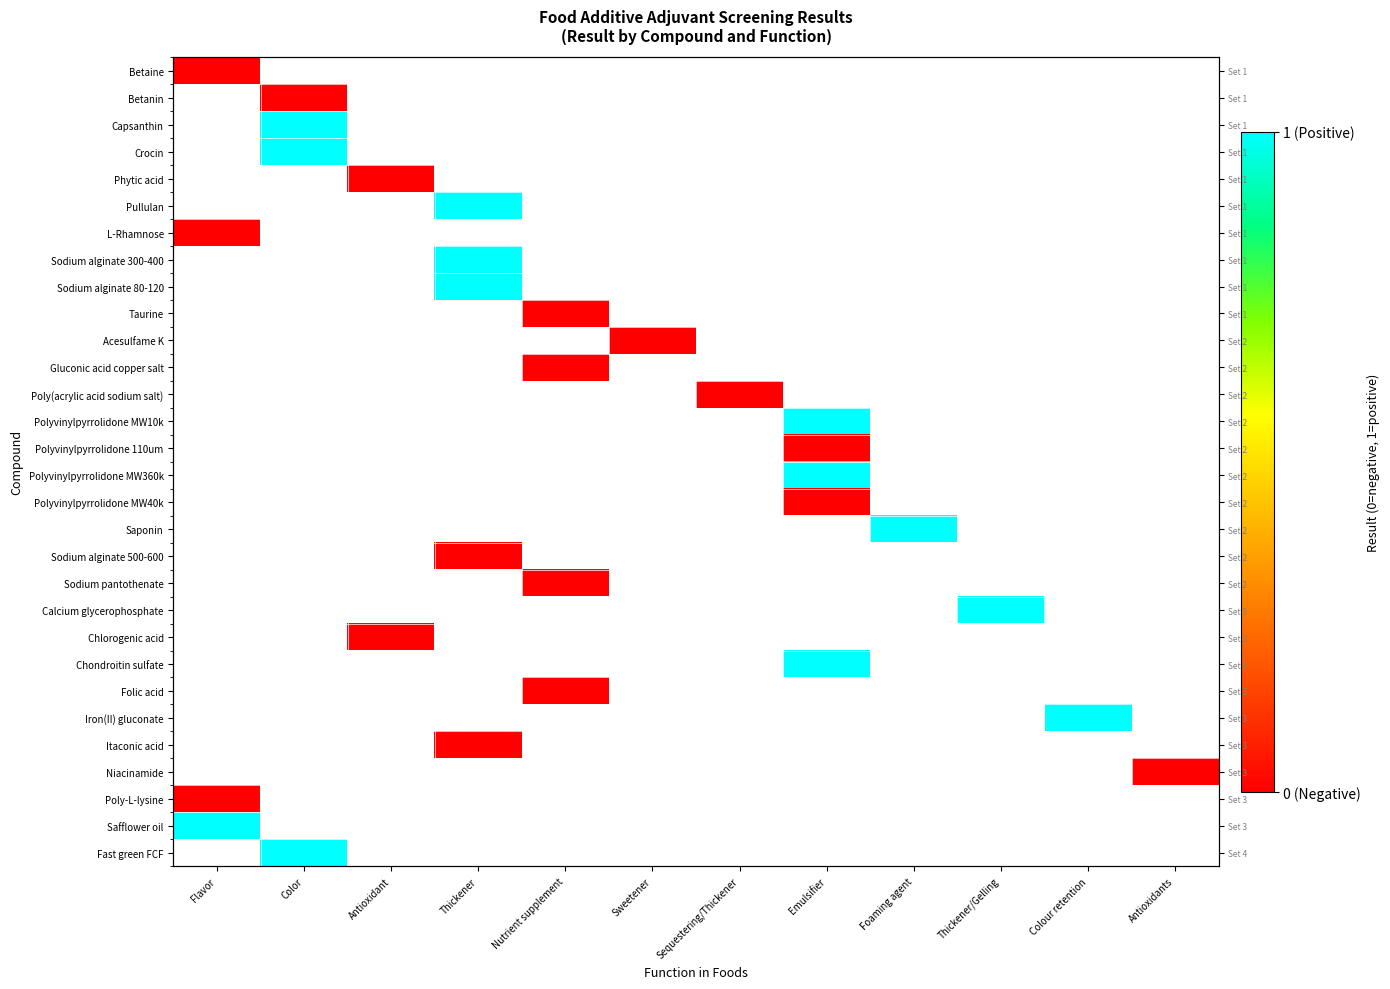

How many categories are shown in the chart?

12